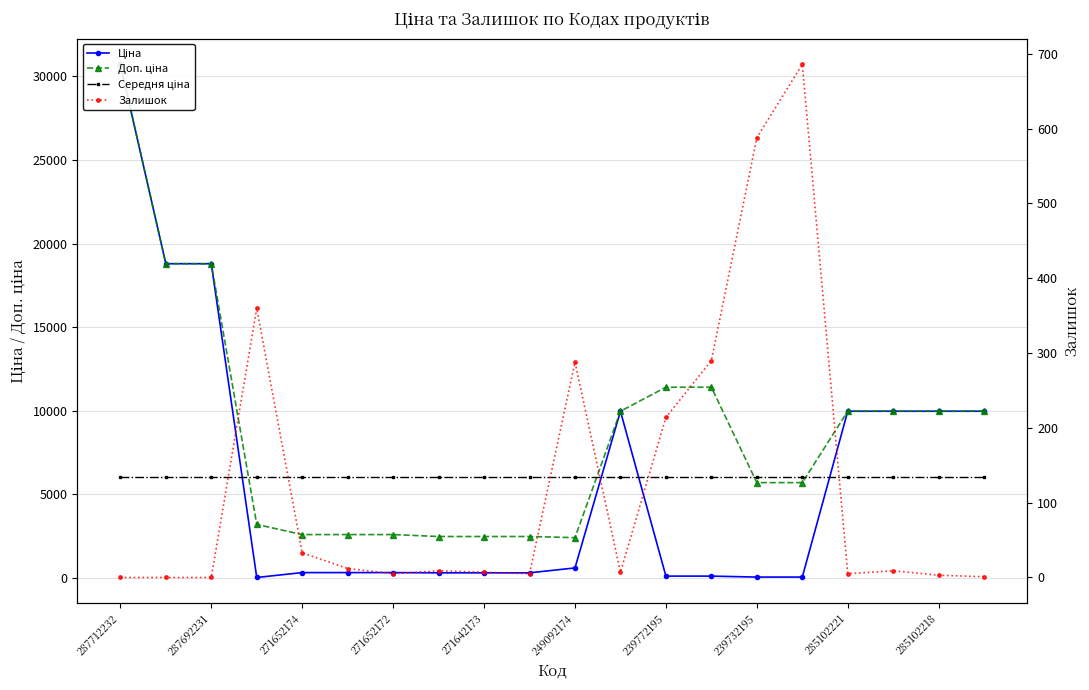

Where is Доп. ціна nearest to the value 16565?

287692231